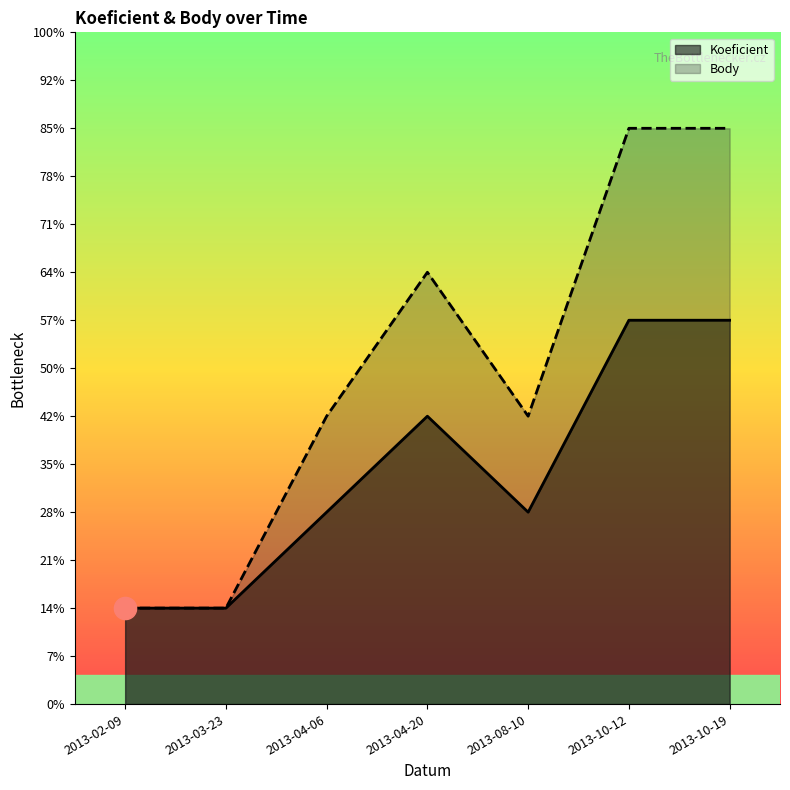

How many interior local valleys does the Koeficient series have?

1